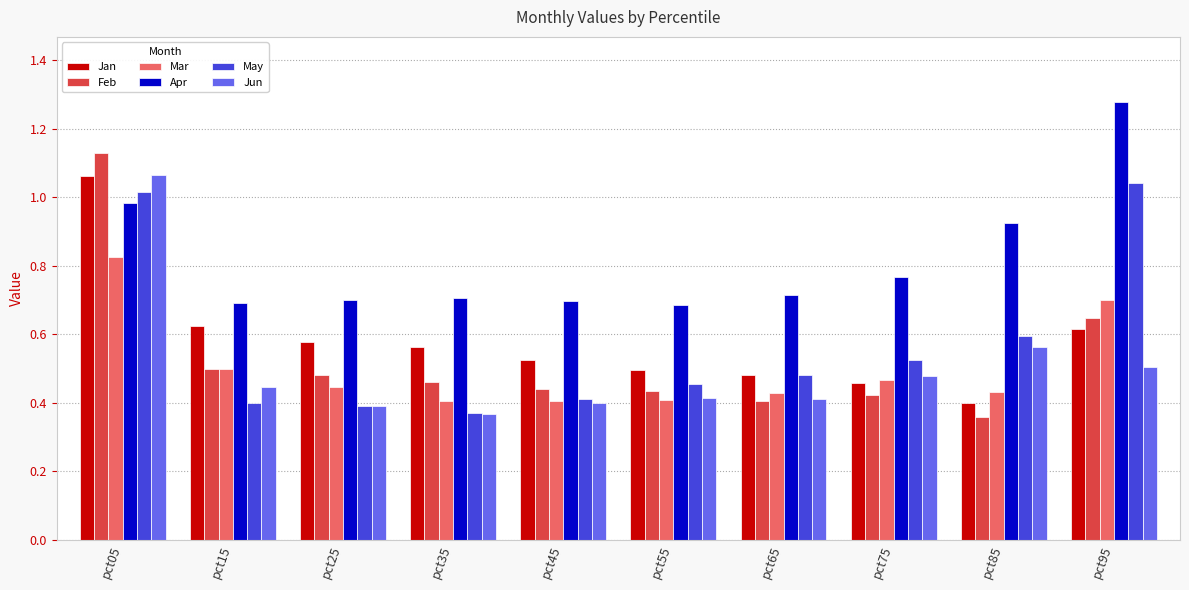

Count the Feb values in the range 0 to 1.

9